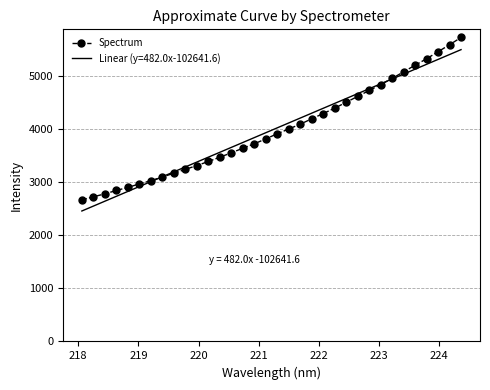

What is the value of the 24th point from the left?

4503.1